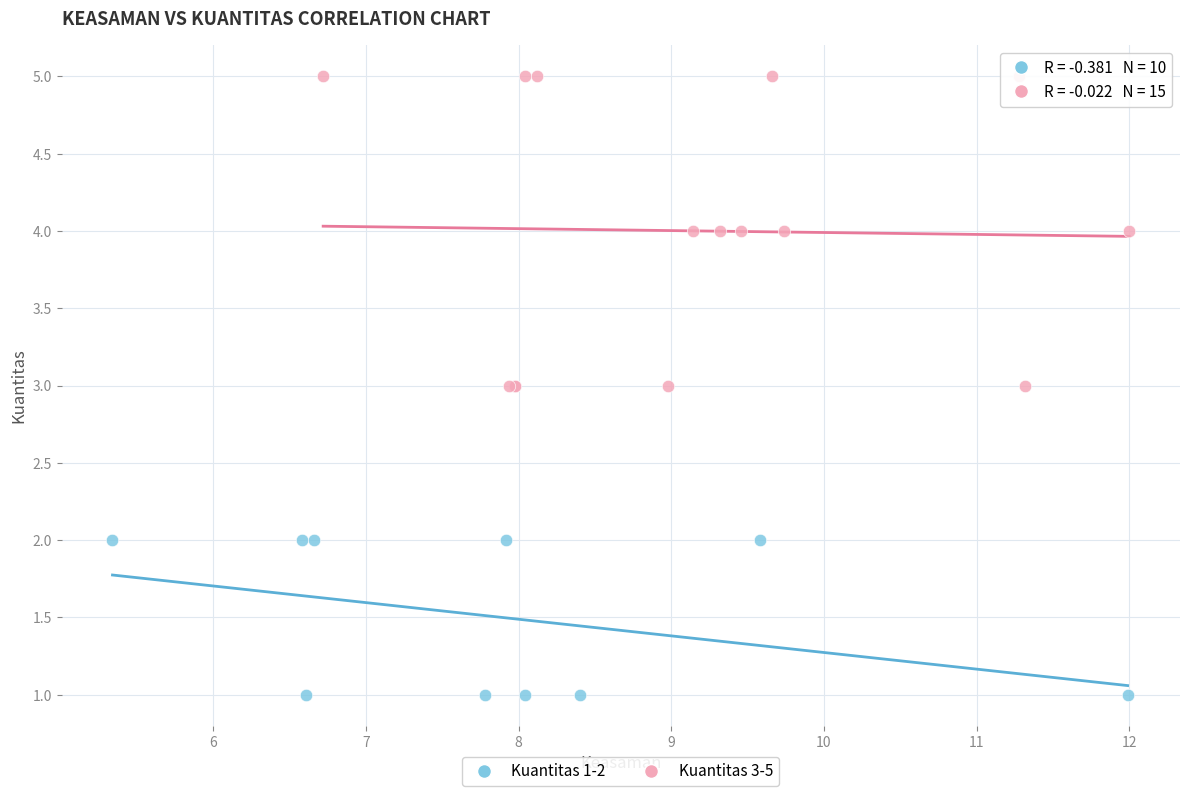

Which series reaches the maximum Y coordinate?

Kuantitas 3-5